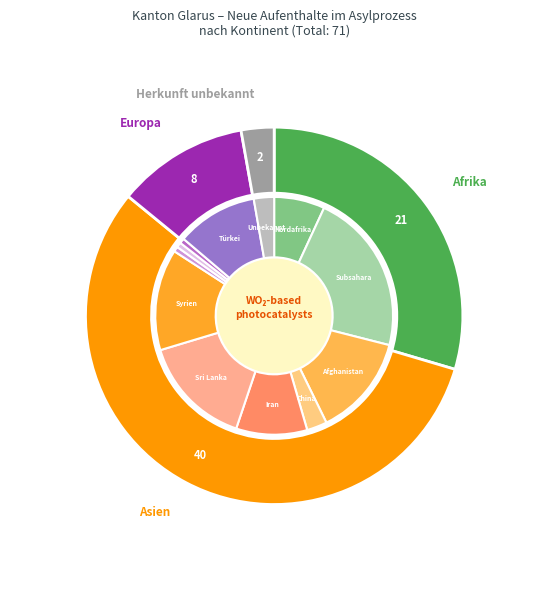

Combined, what portion of the pie is Herkunft unbekannt and Europa?

14.1%